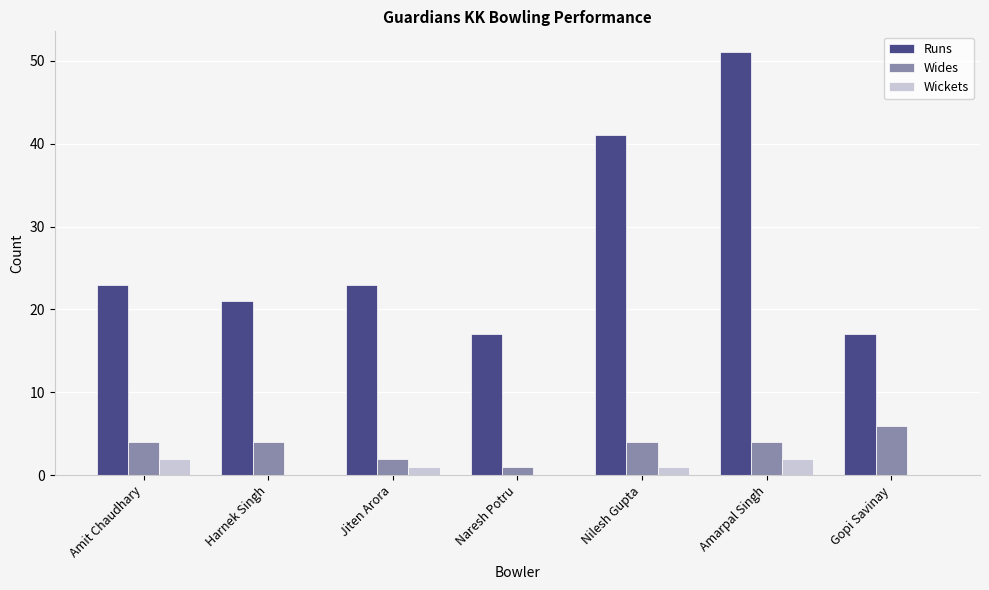

True or false: Wides has a value of 2 at Jiten Arora.

True